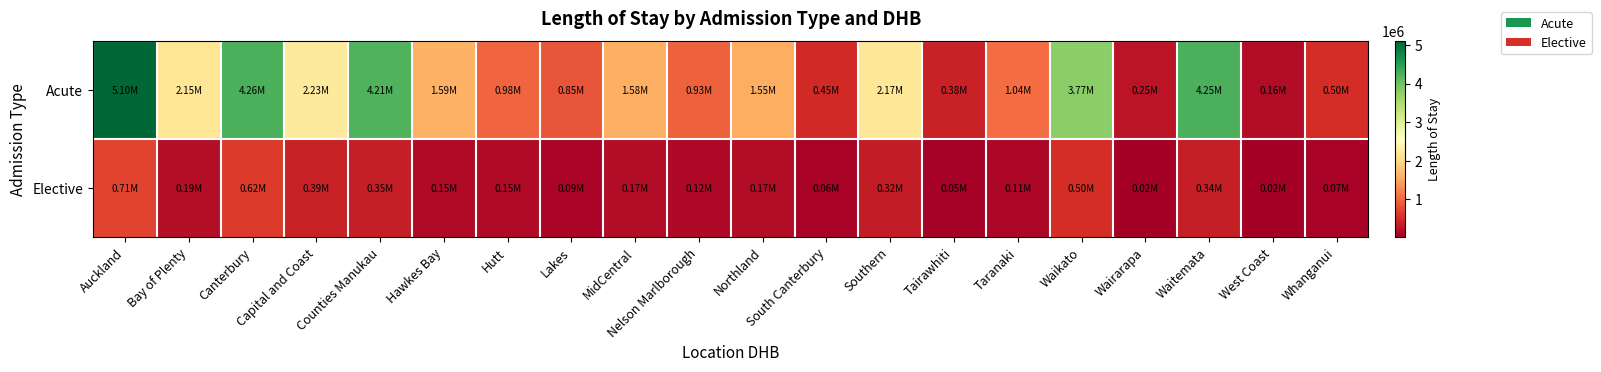

At which category is the sum across all series the highest?

Auckland